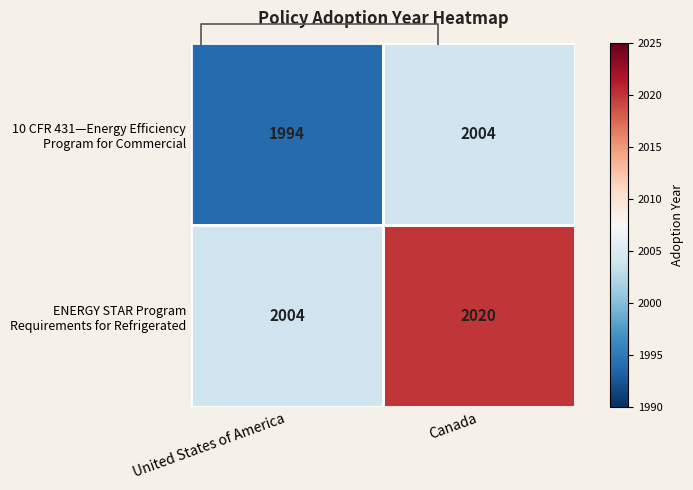

The ENERGY STAR Program Requirements for Refrigerated series shows 2020 at Canada. True or false?

True